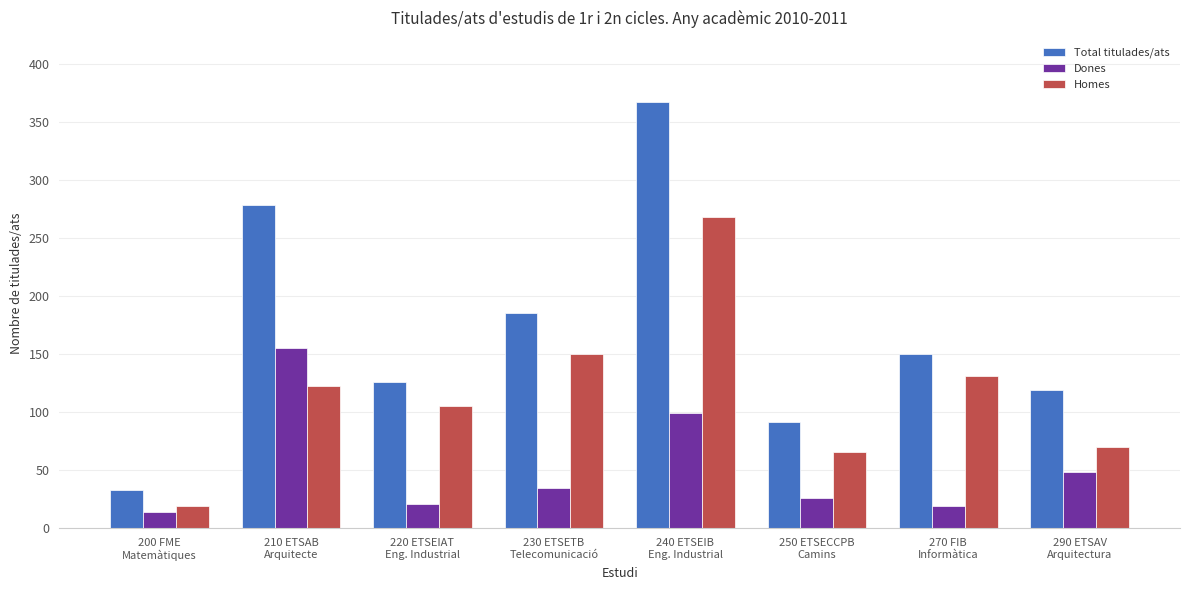

What is the total value across all series at 210 ETSAB
Arquitecte?

556